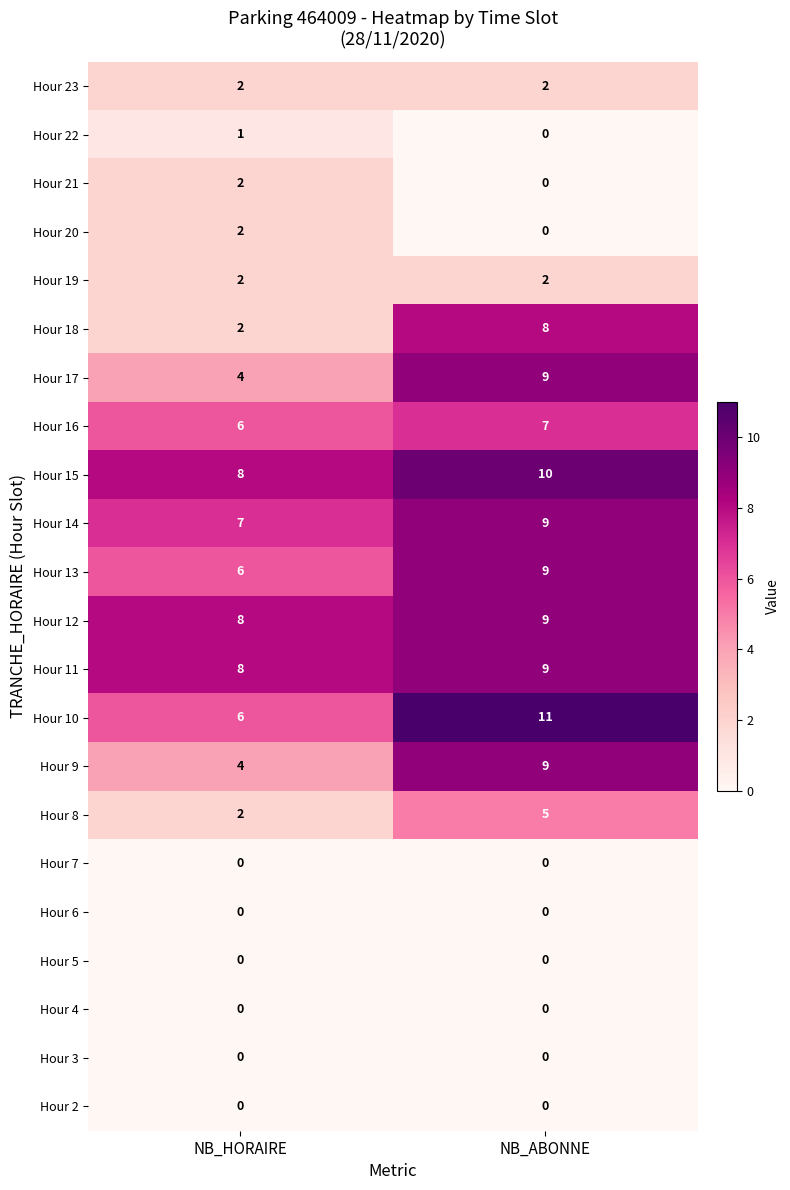

Count the number of categories in the chart.

2